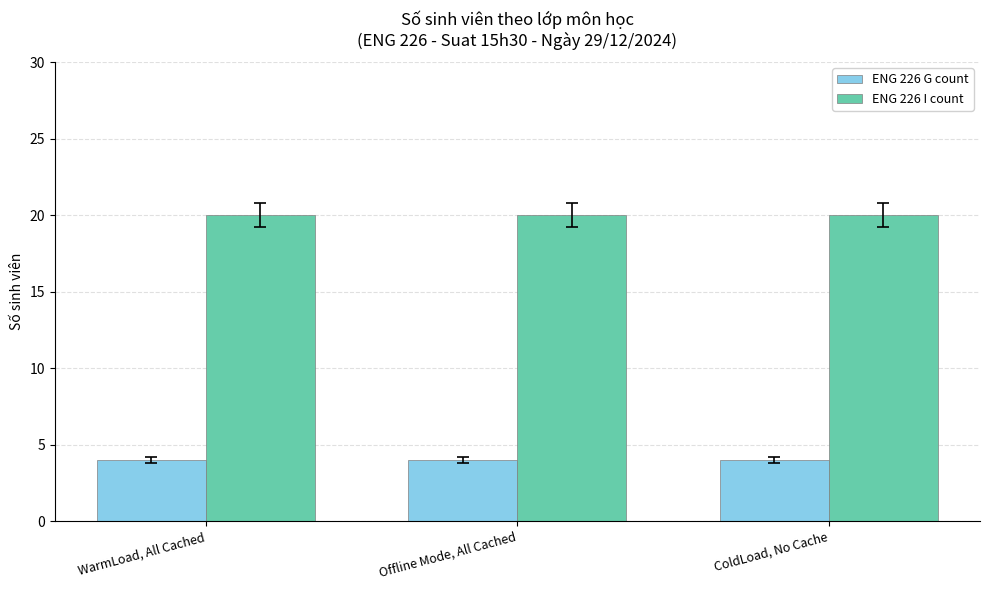

Reading left to right, what are all the values shown in this chart?

ENG 226 G count: 4	4	4
ENG 226 I count: 20	20	20